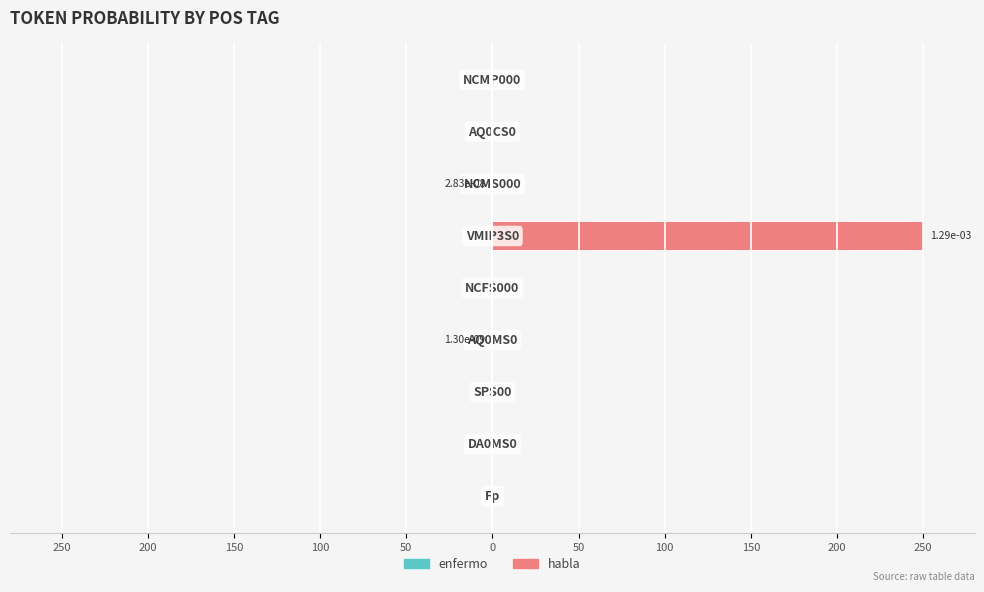

Is it true that habla equals 98.4 at 200?

False